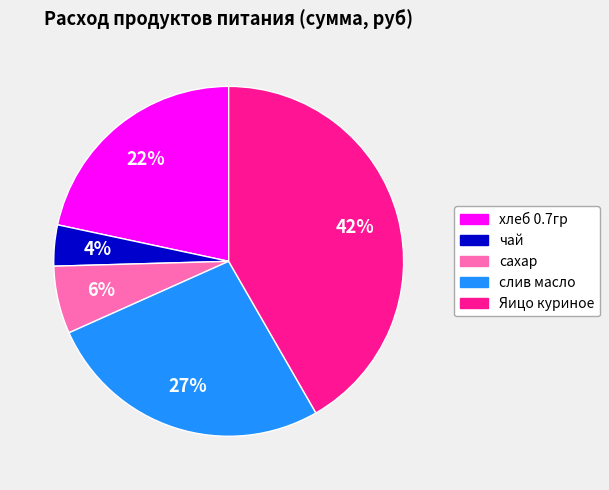

To the nearest percent, what is the average slice percentage?

20%